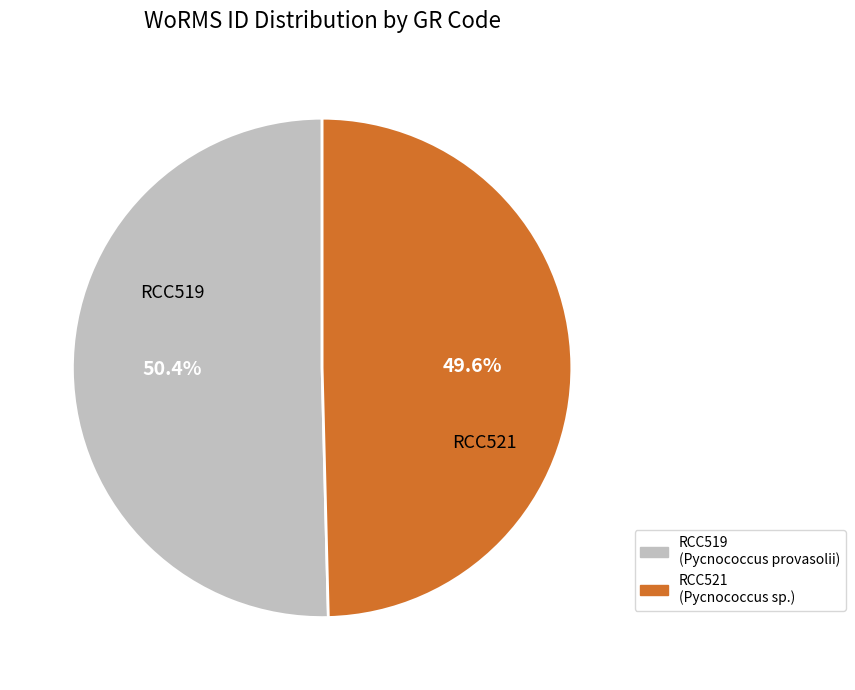

What is the ratio of the value at RCC519 to the value at RCC521?

1.0